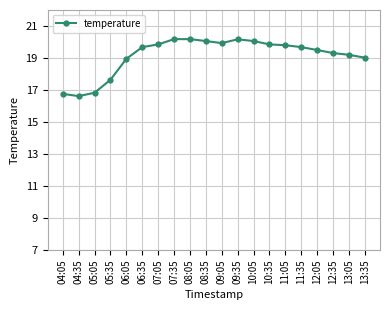

Approximately how many times larger is the value at 11:05 compared to 05:35?

1.1